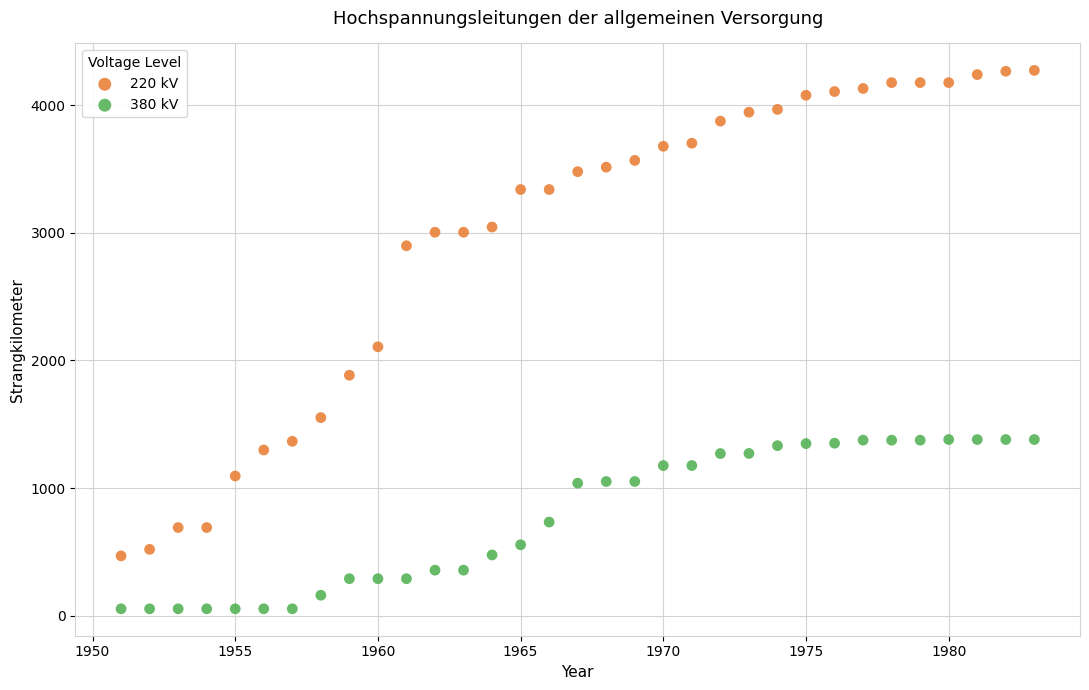

Which series contains the lowest Y value?

380 kV